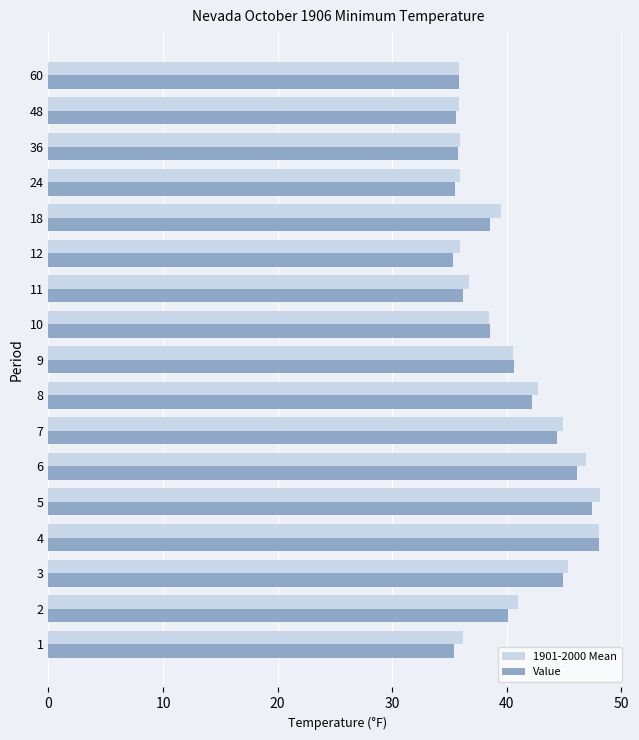

The 1901-2000 Mean series shows 18.4 at 9. True or false?

False